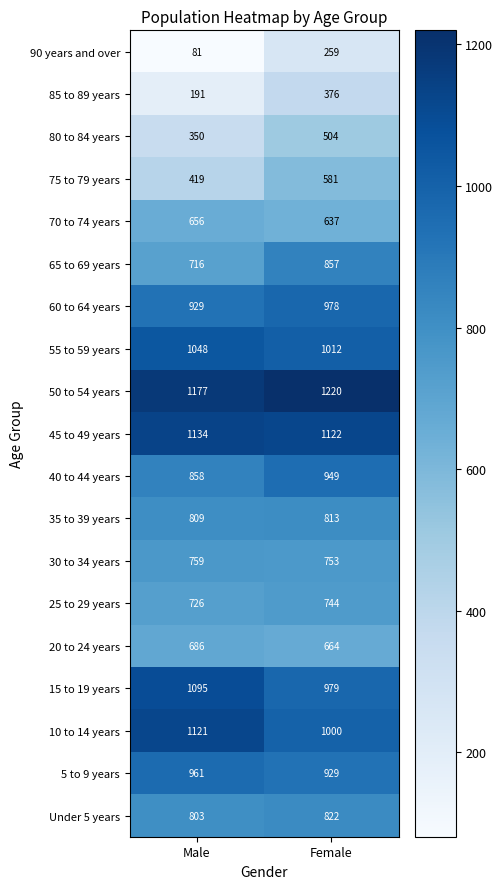

True or false: 70 to 74 years has a value of 1031 at Male.

False